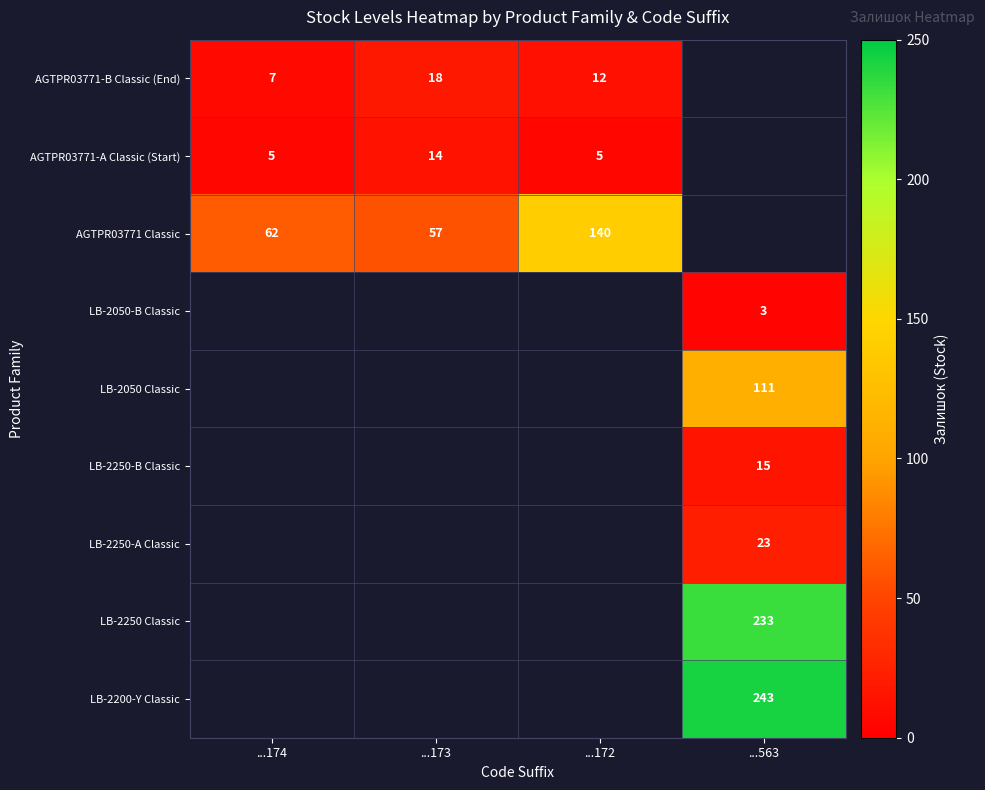

What is the spread (max minus min) of values at ...173?

43.0